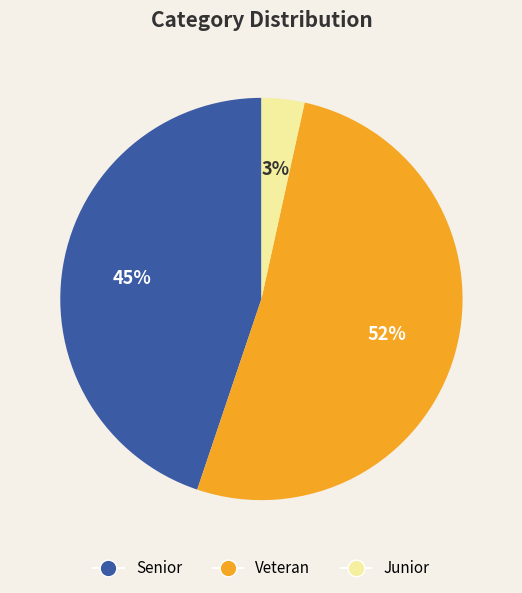

To the nearest percent, what is the average slice percentage?

33%